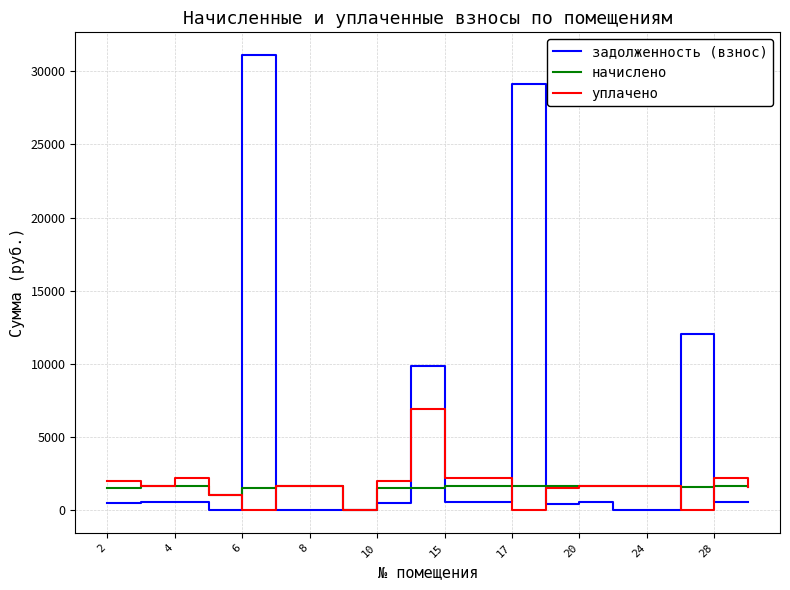

What is the greatest value displayed?

31091.8